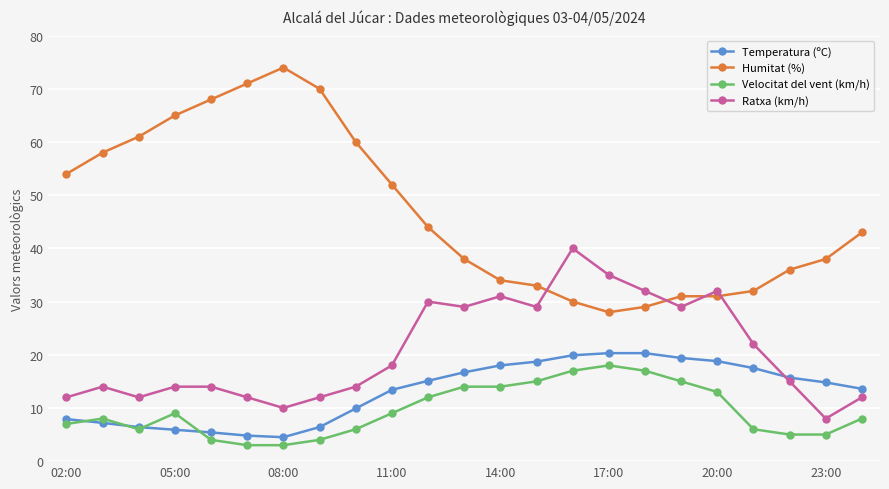

True or false: Velocitat del vent (km/h) and Humitat (%) cross at least once.

False